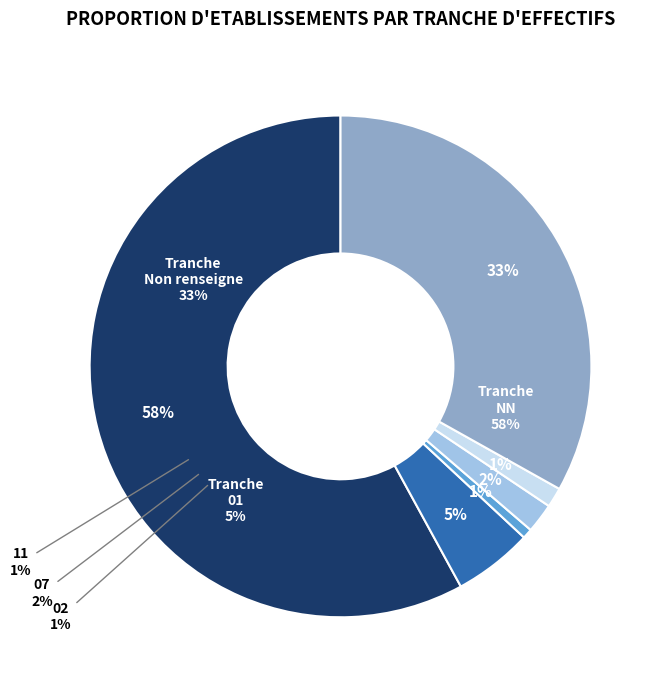

What percentage is NOT represented by 01?

94.9%